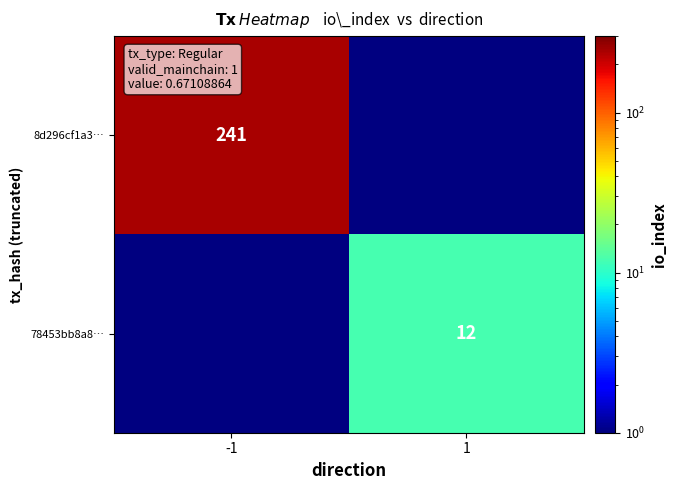

Is the value of 8d296cf1a3… at -1 greater than the value of 78453bb8a8… at 1?

Yes